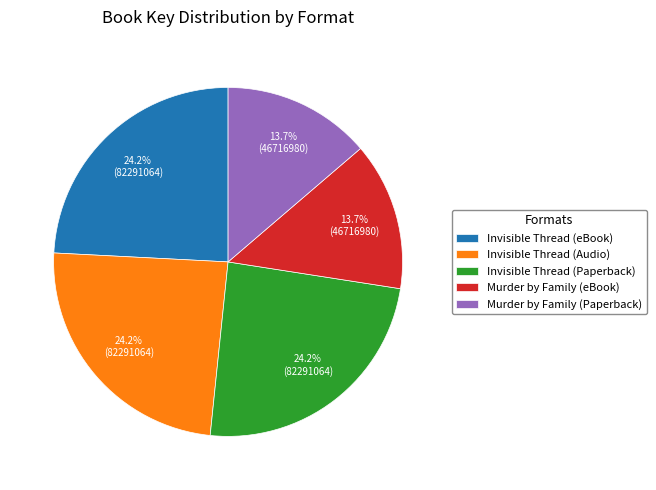

Which has a higher value, Murder by Family (eBook) or Invisible Thread (eBook)?

Invisible Thread (eBook)